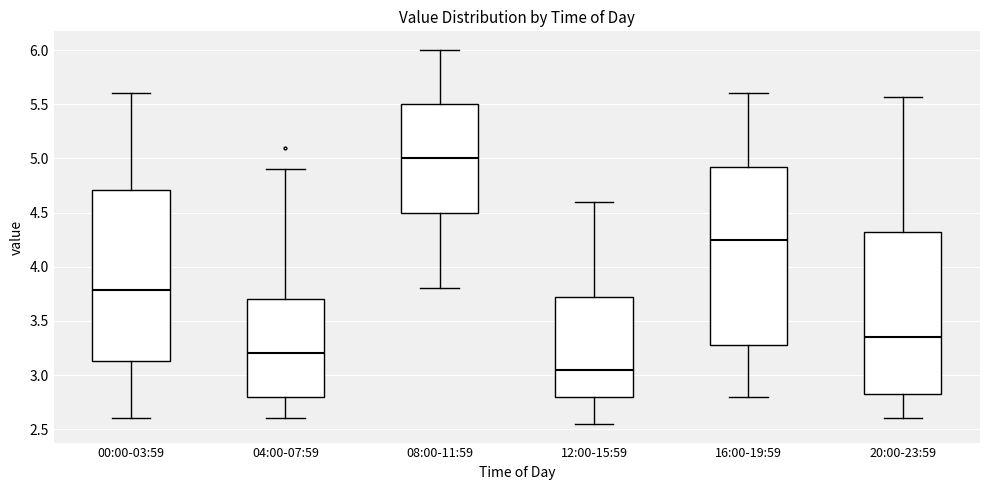

Which box has the highest median line?

08:00-11:59